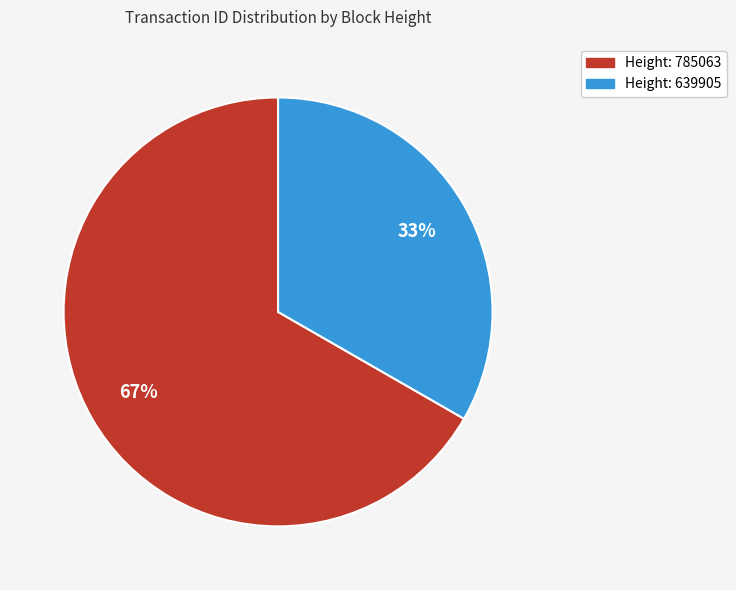

Is there a majority slice in this chart?

Yes